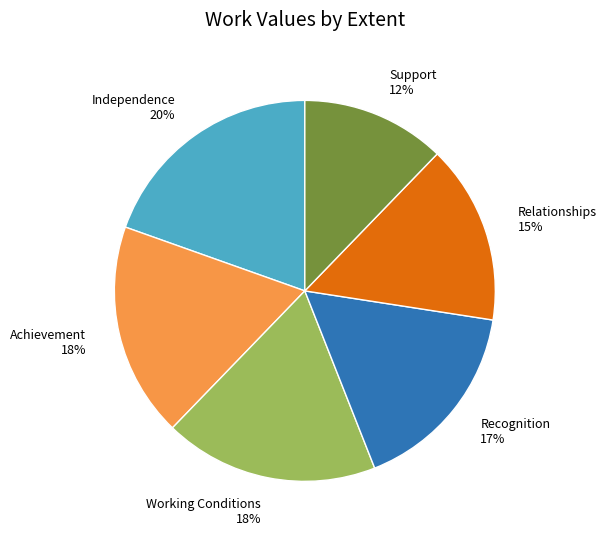

Is Achievement the majority of the pie?

No